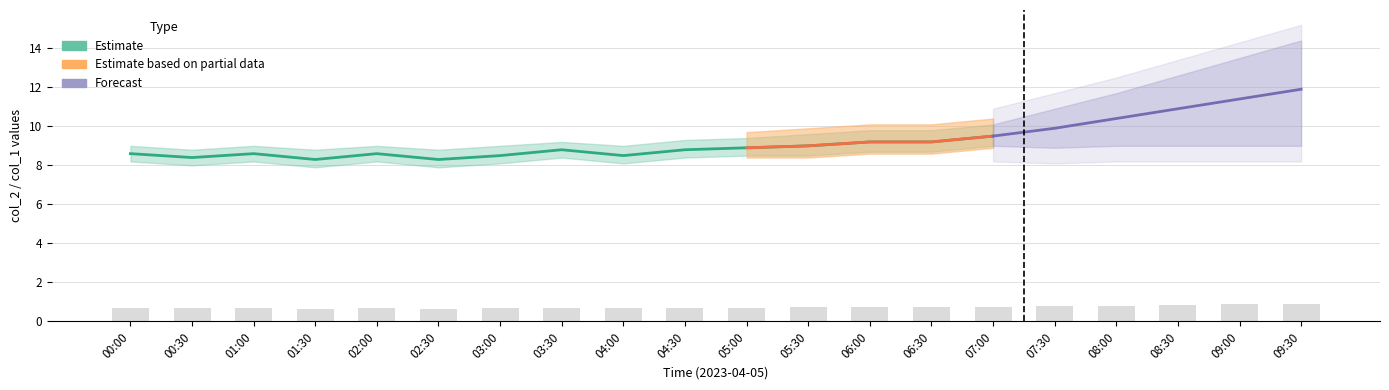

Rank the categories by col_2_upper value from lowest to highest.

00:30, 01:30, 02:30, 00:00, 01:00, 02:00, 03:00, 04:00, 03:30, 04:30, 05:00, 05:30, 06:00, 06:30, 07:00, 07:30, 08:00, 08:30, 09:00, 09:30